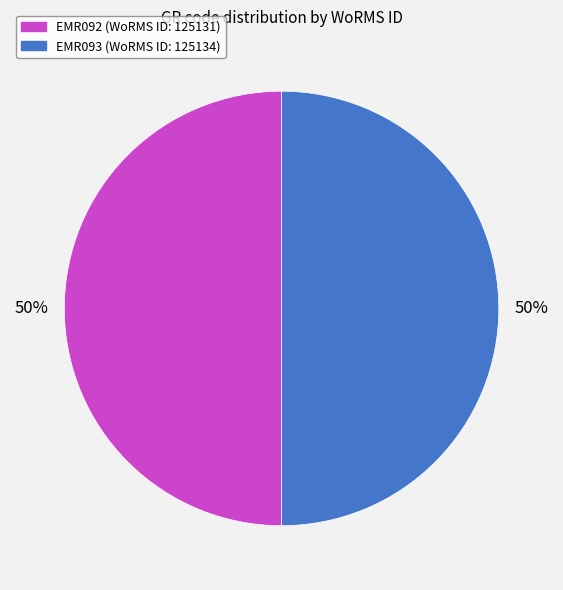

Is it true that EMR093 is 55% of the pie?

False